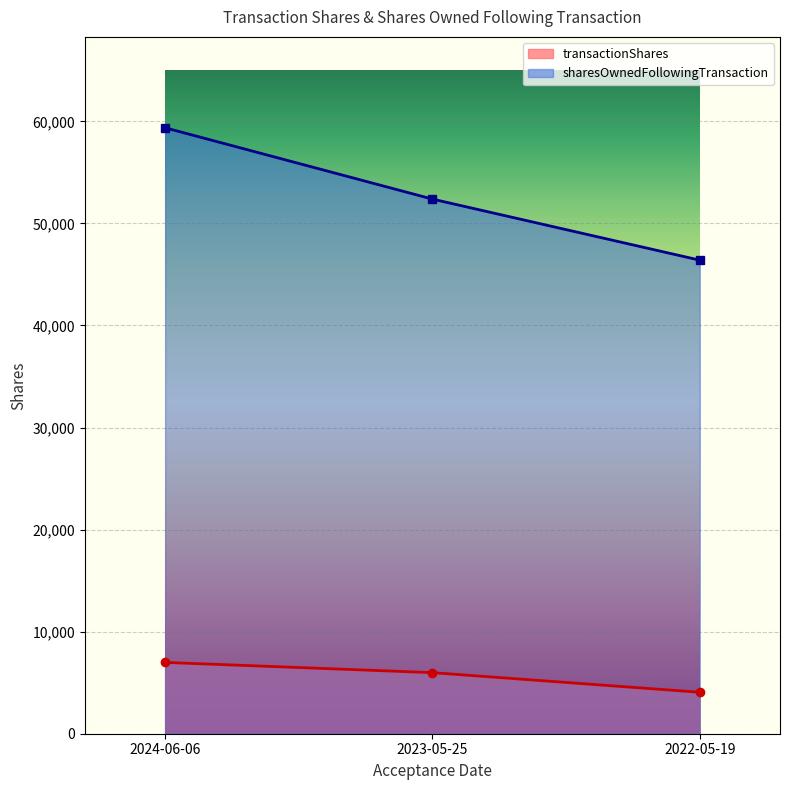

Which series has the largest total across all categories?

sharesOwnedFollowingTransaction